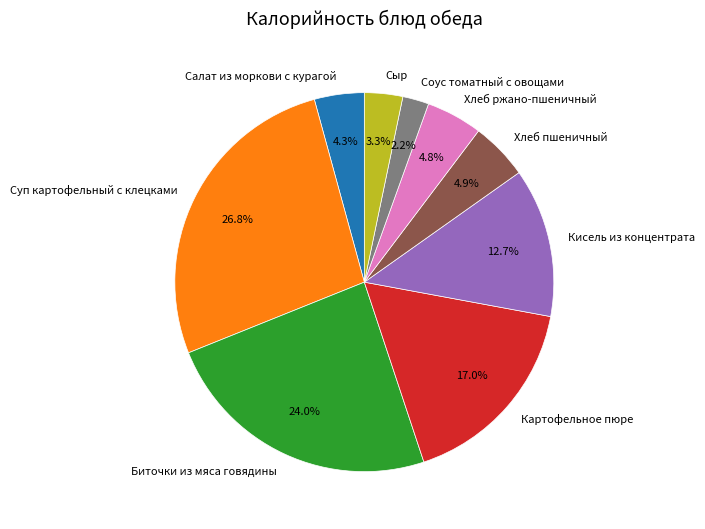

Is the sum of Сыр and Биточки из мяса говядины greater than half?

No